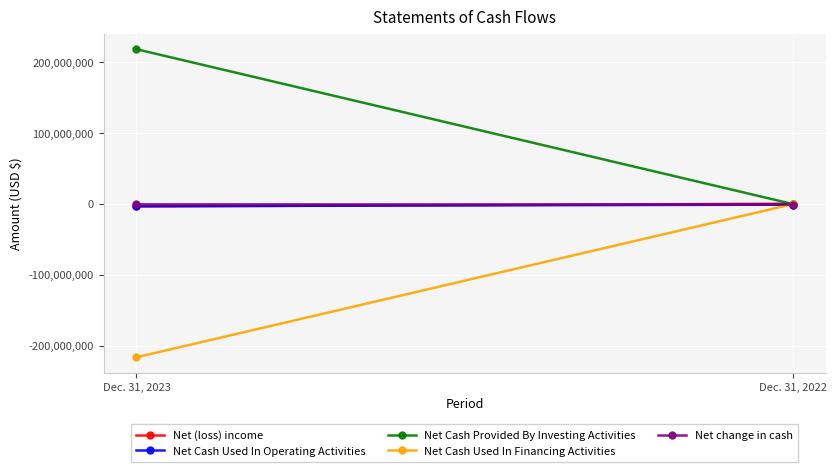

Which series has the largest range (max minus min)?

Net Cash Provided By Investing Activities